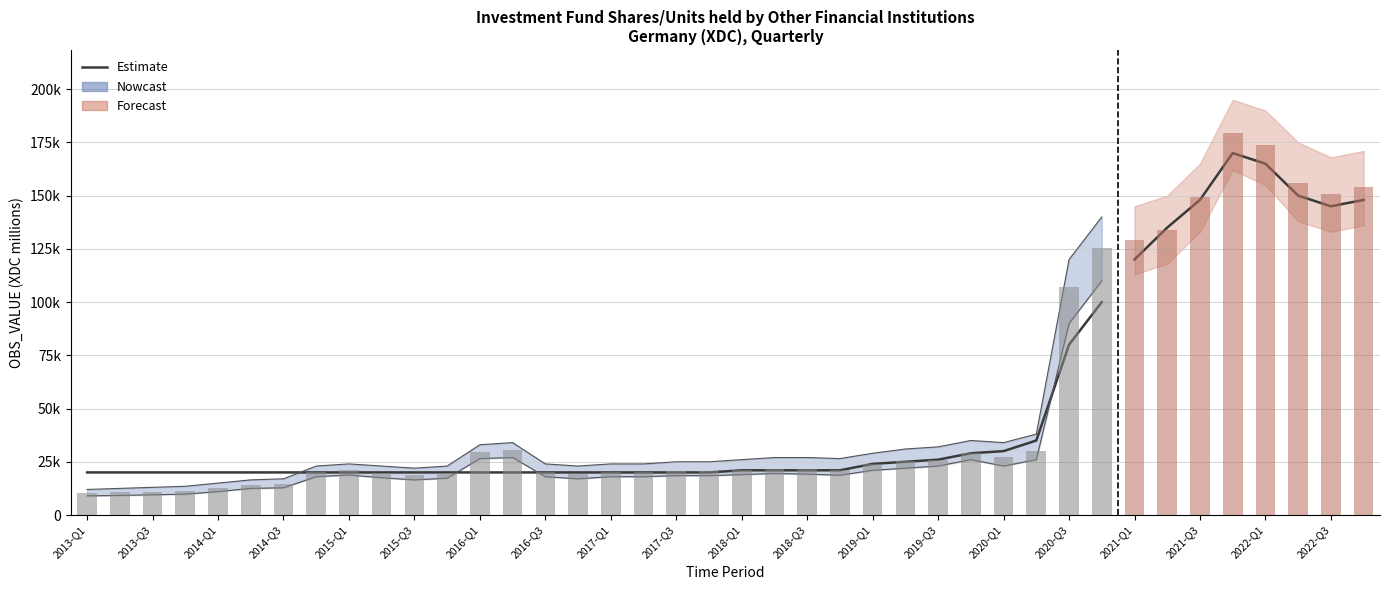

What is the average value?

26031